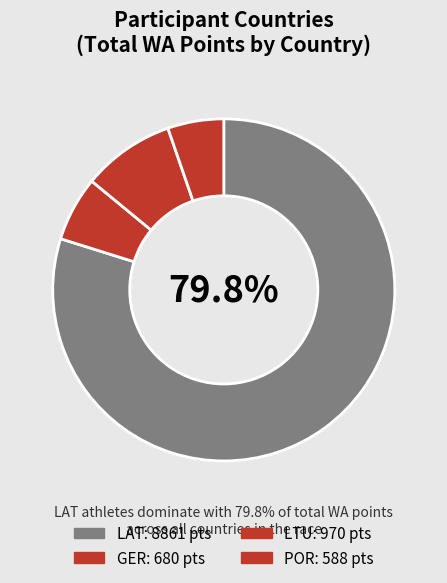

Count the number of slices in the pie.

4